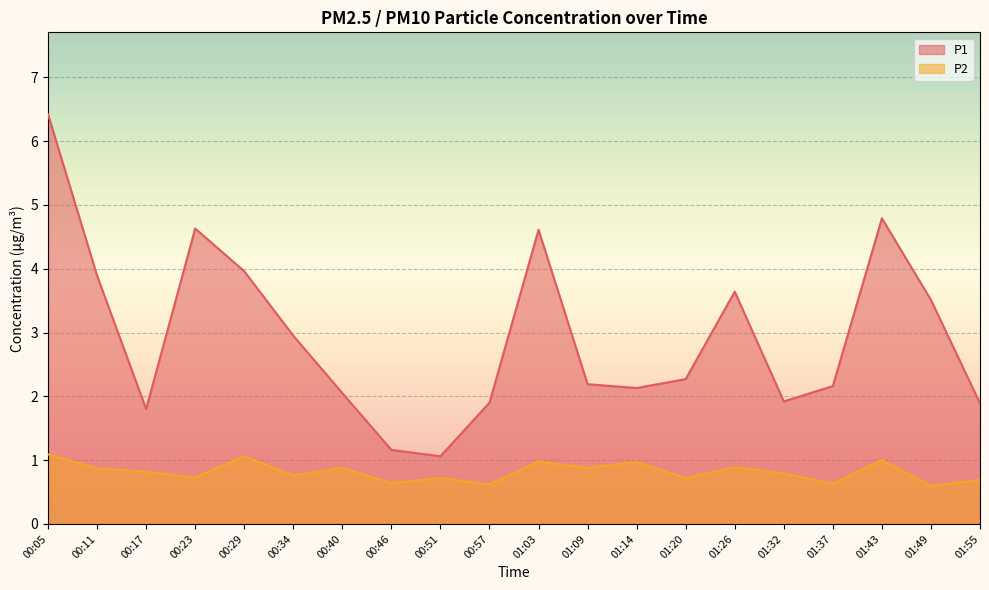

List the labels in order of P1 value, smallest first.

00:51, 00:46, 00:17, 01:55, 00:57, 01:32, 00:40, 01:14, 01:37, 01:09, 01:20, 00:34, 01:49, 01:26, 00:11, 00:29, 01:03, 00:23, 01:43, 00:05